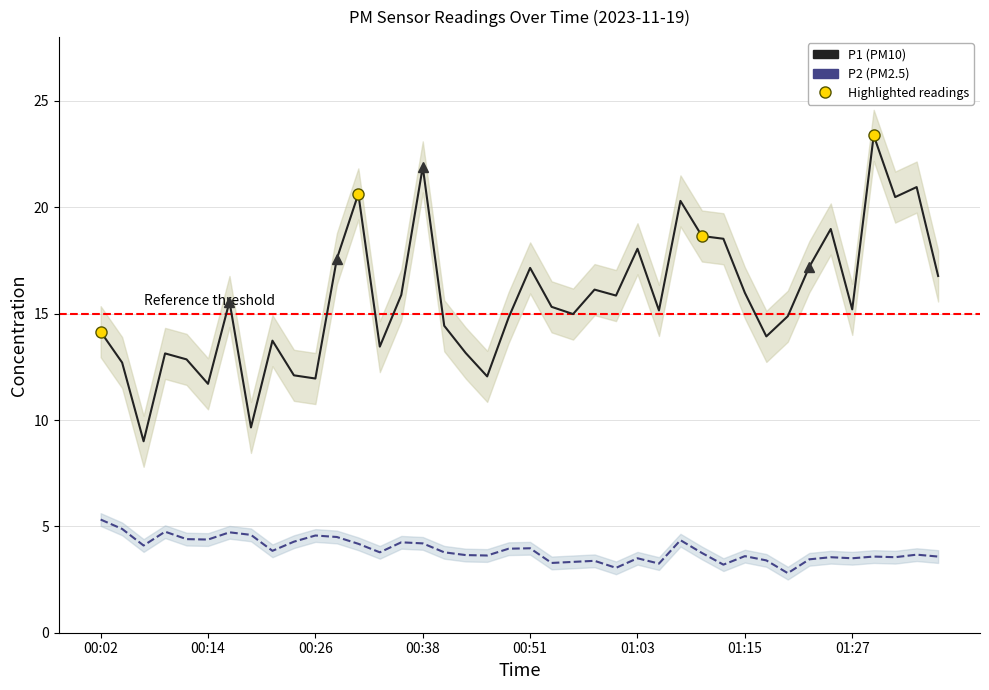

How many categories are shown in the chart?

40